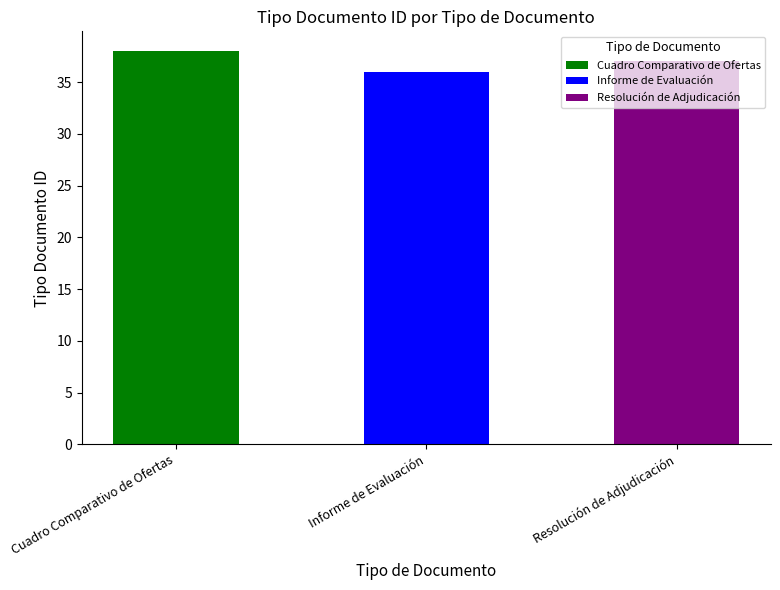

What is the value of the 2nd bar from the left?

36